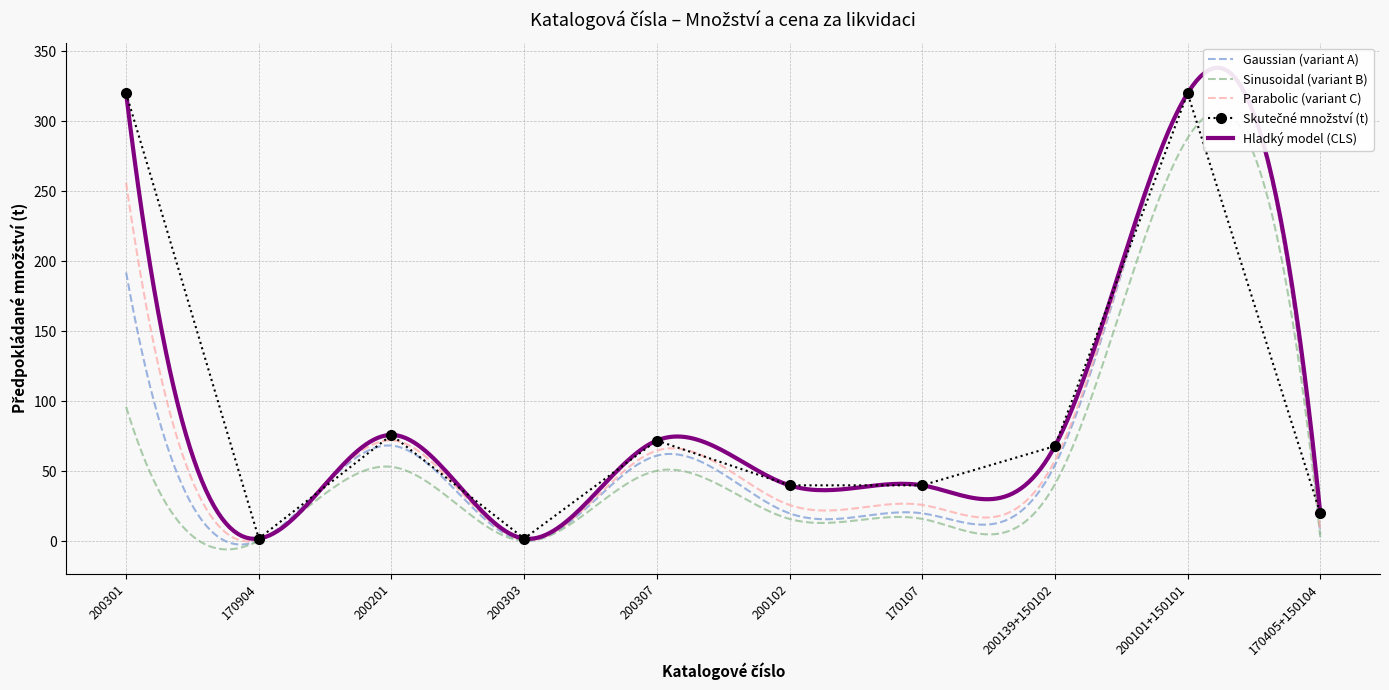

Where does the data first go above 68?

200301